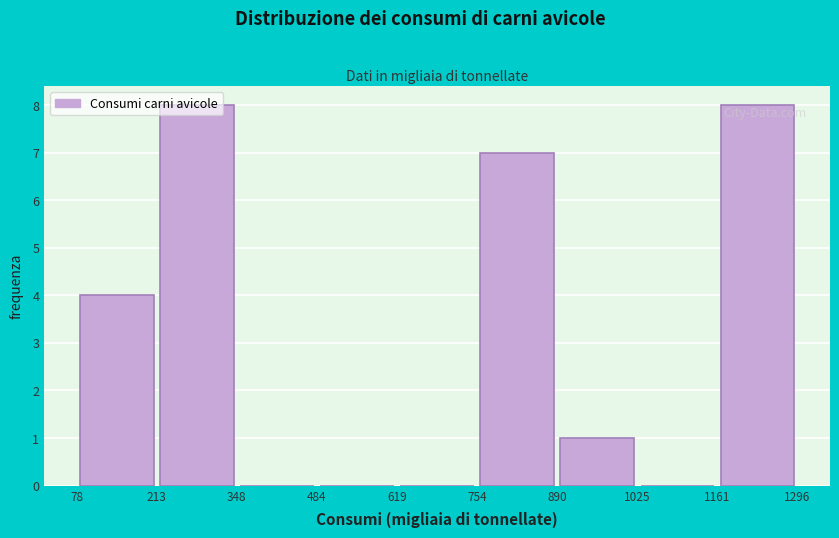

Reading left to right, list every bar in this chart as the range it spans on the x-axis followed by its height. The values are not printed on the chart, so give them approximately, as read against the axis.

78 to 213: 4
213 to 348: 8
348 to 484: 0
484 to 619: 0
619 to 754: 0
754 to 890: 7
890 to 1025: 1
1025 to 1161: 0
1161 to 1296: 8